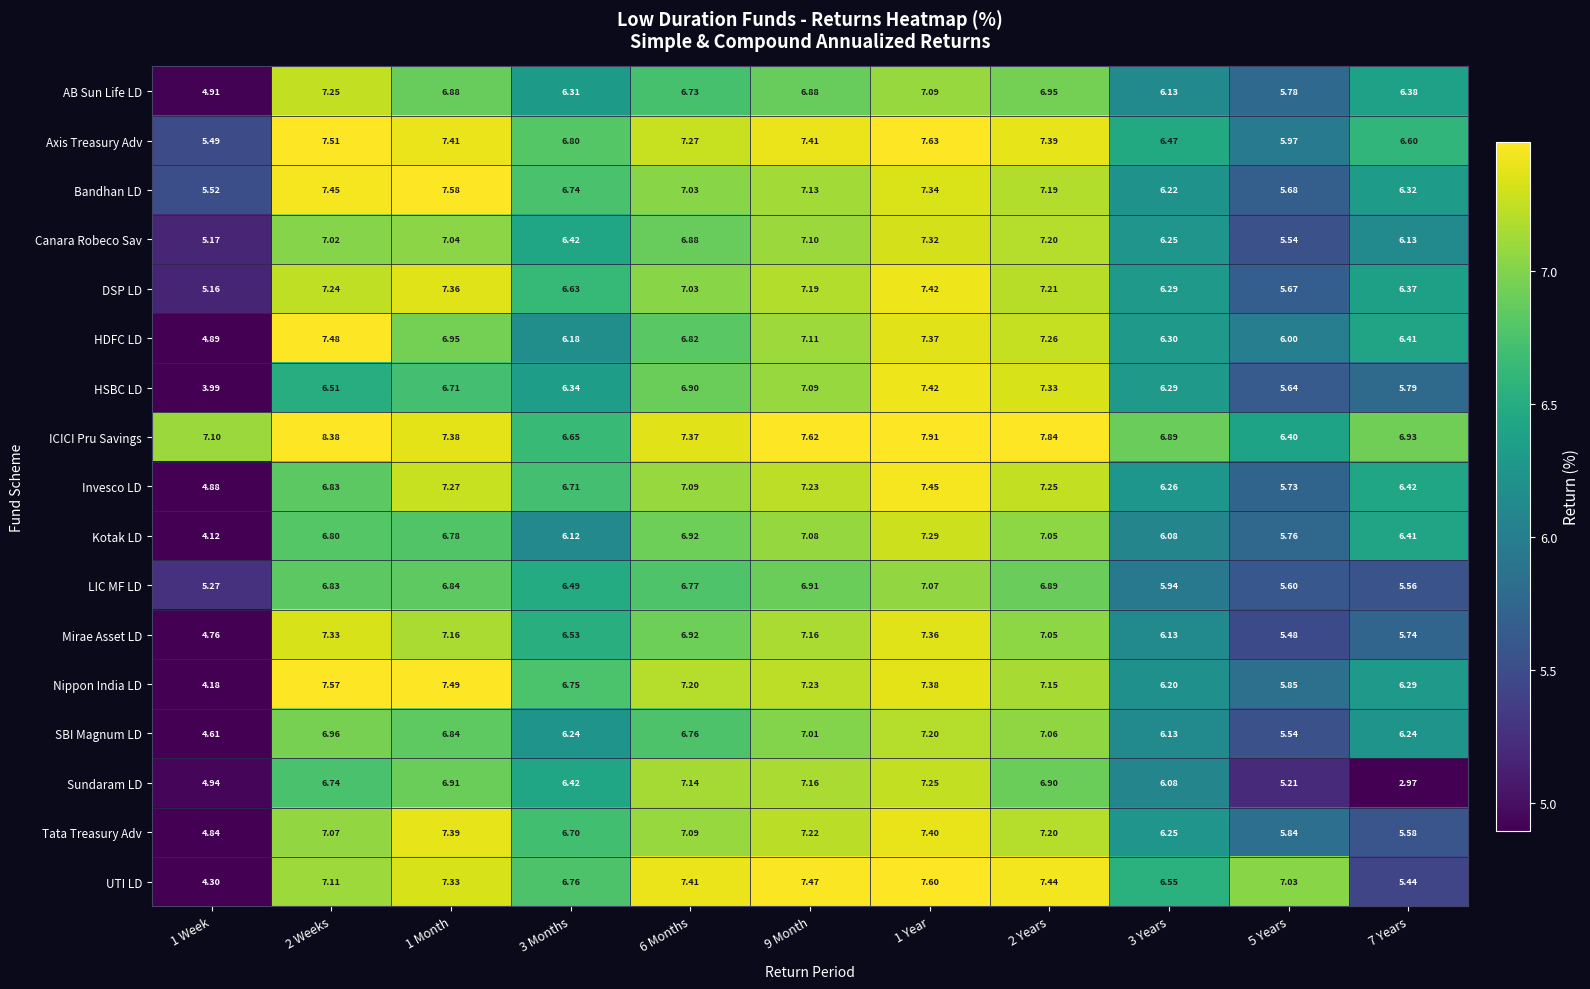

How many categories are shown in the chart?

11